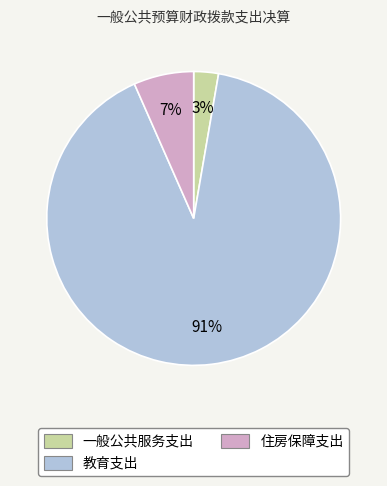

Does 一般公共服务支出 represent more than half of the total?

No